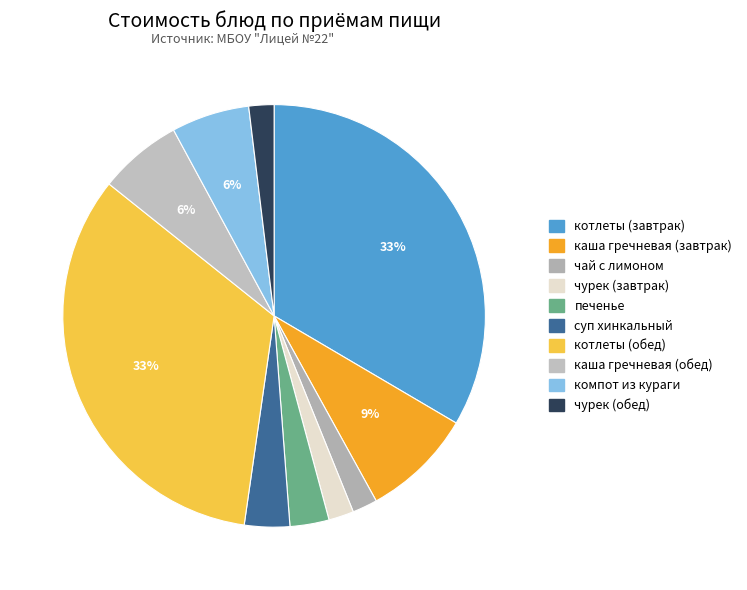

Count the number of slices in the pie.

10